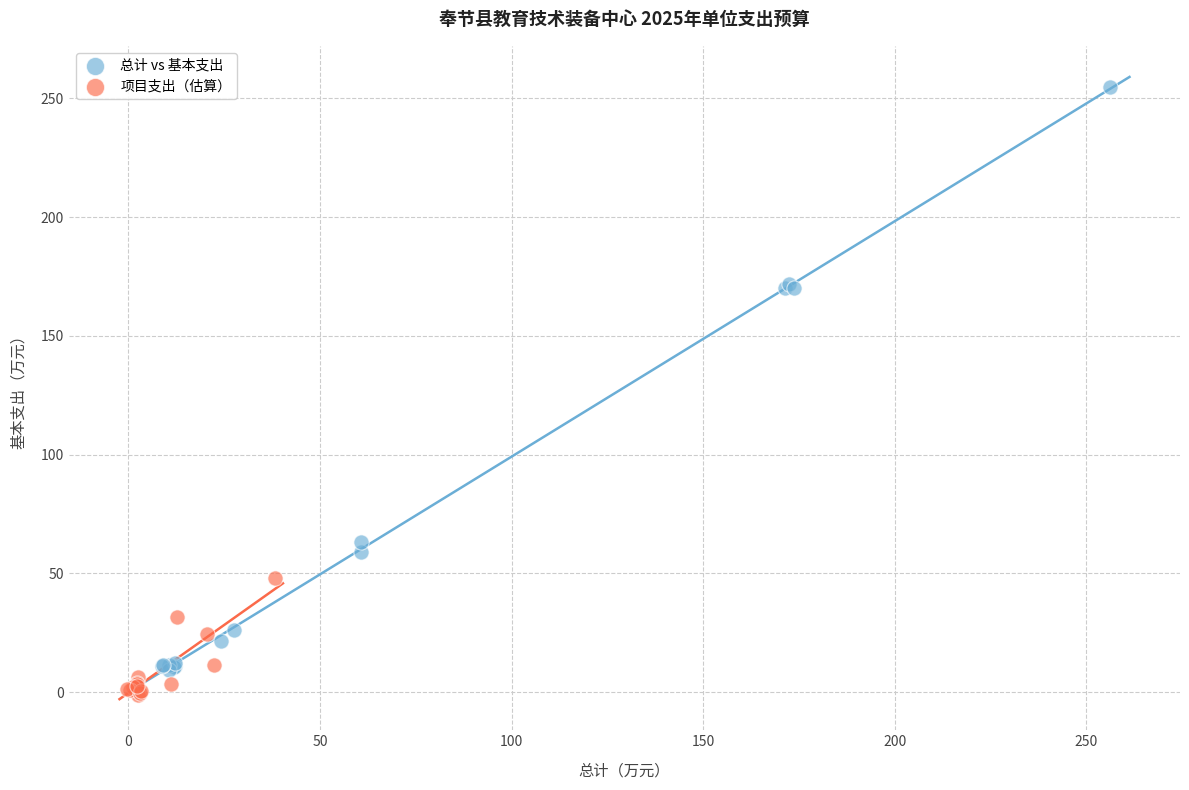

Which series contains the highest Y value?

总计 vs 基本支出